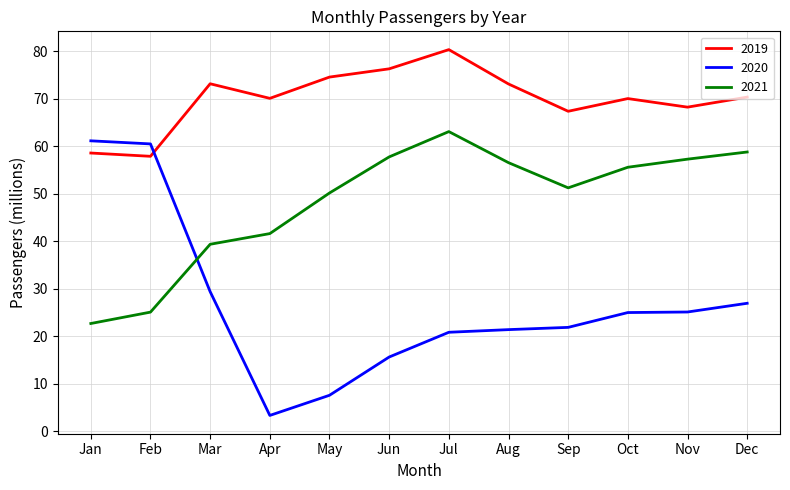

True or false: 2021 and 2019 intersect in this chart.

False